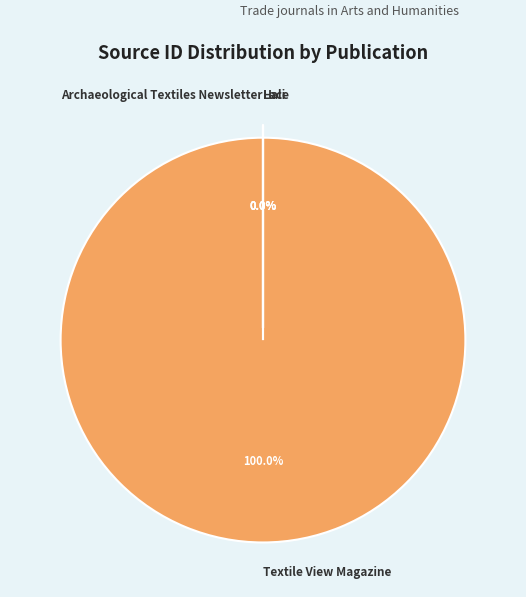

What percentage is the Textile View Magazine slice, to the nearest percent?

100%